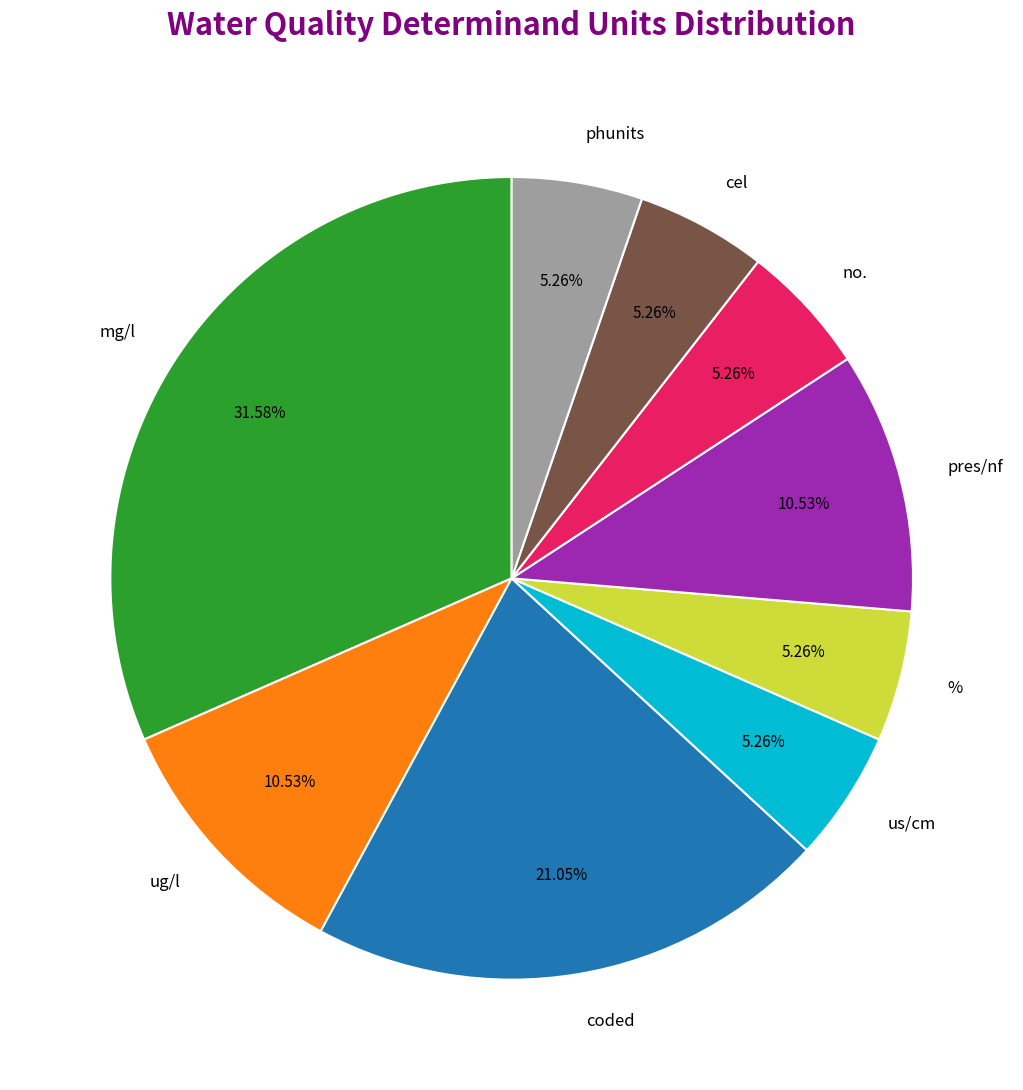

Is there a majority slice in this chart?

No